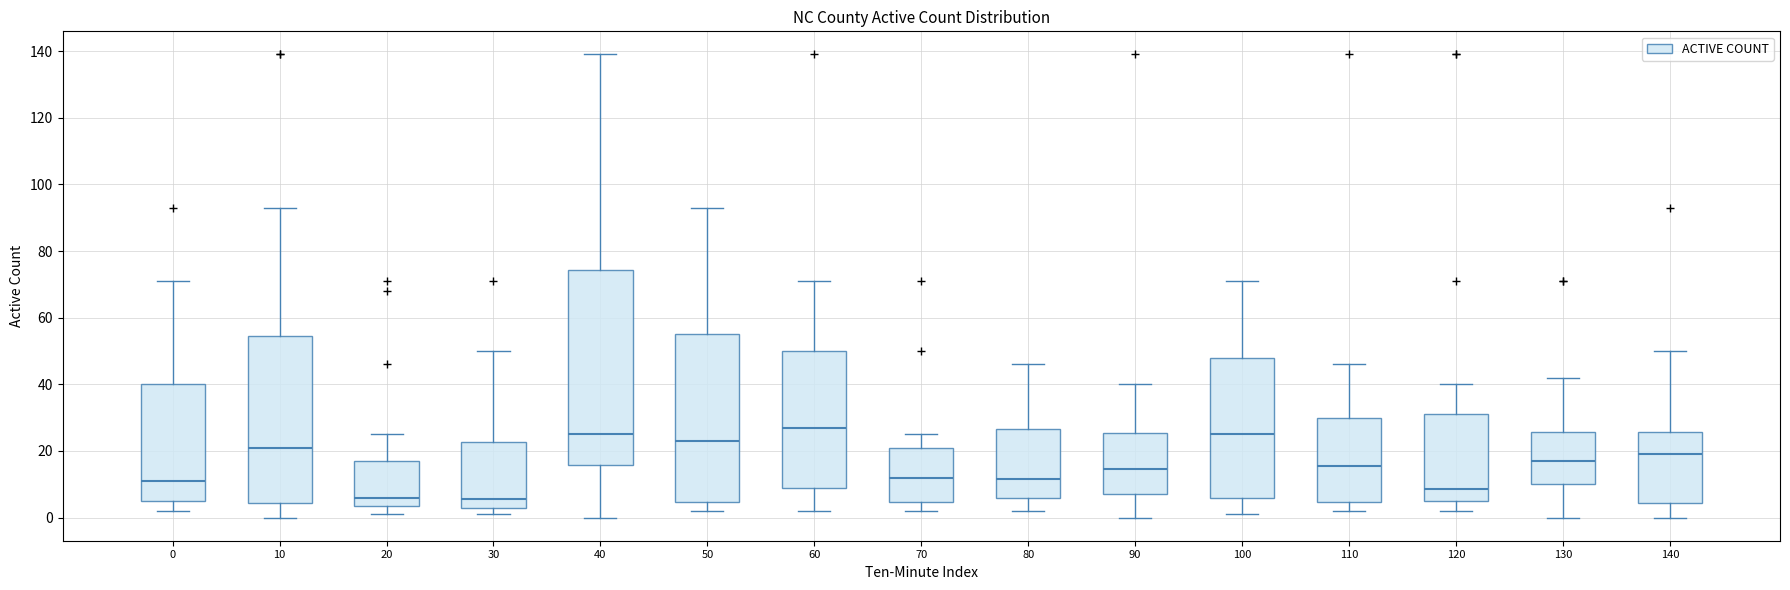

Reading left to right, transcribe this box plot: for each box, give where its median line is, the range the box spans, and where its two whiskers end, as read against the y-axis. The values are not printed on the chart, so give them approximately, as read against the axis.

0: median 12, box 6 to 40, whiskers 2 to 72
10: median 22, box 4 to 54, whiskers 0 to 94
20: median 6, box 4 to 18, whiskers 2 to 26
30: median 6, box 2 to 22, whiskers 2 (just below the box's lower edge) to 50
40: median 26, box 16 to 74, whiskers 0 to 140
50: median 24, box 4 to 56, whiskers 2 to 94
60: median 28, box 10 to 50, whiskers 2 to 72
70: median 12, box 4 to 22, whiskers 2 to 26
80: median 12, box 6 to 26, whiskers 2 to 46
90: median 14, box 8 to 26, whiskers 0 to 40
100: median 26, box 6 to 48, whiskers 2 to 72
110: median 16, box 4 to 30, whiskers 2 to 46
120: median 8, box 6 to 32, whiskers 2 to 40
130: median 18, box 10 to 26, whiskers 0 to 42
140: median 20, box 4 to 26, whiskers 0 to 50